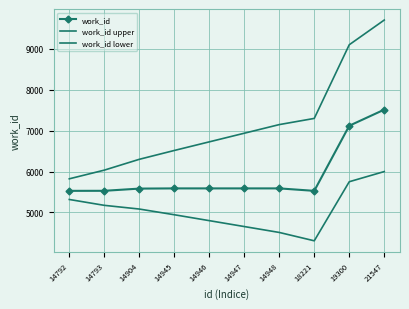

What is the difference between the work_id lower values at 14792 and 19300?

434.3